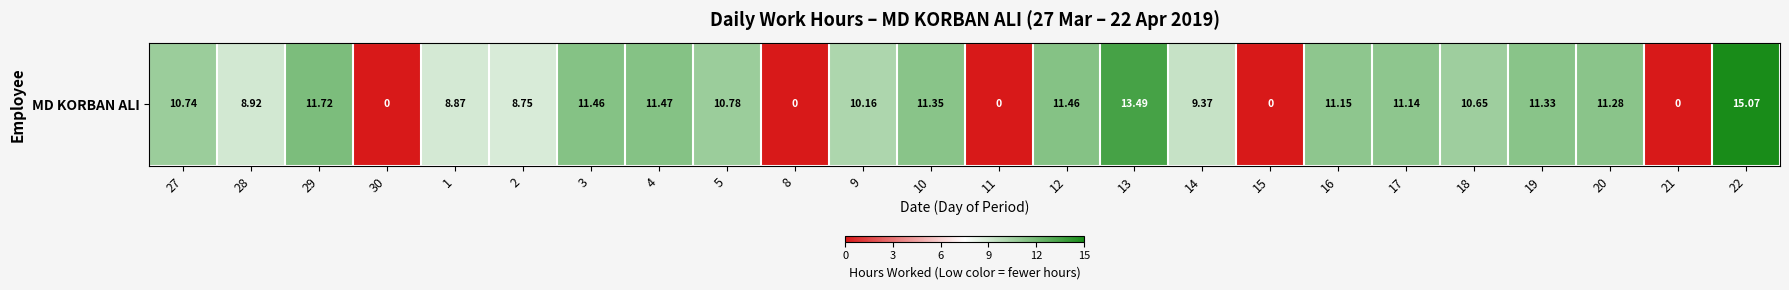

Reading left to right, list all the values displayed in this chart.

27=10.7	28=8.9	29=11.7	30=0.0	1=8.9	2=8.8	3=11.5	4=11.5	5=10.8	8=0.0	9=10.2	10=11.3	11=0.0	12=11.5	13=13.5	14=9.4	15=0.0	16=11.2	17=11.1	18=10.7	19=11.3	20=11.3	21=0.0	22=15.1